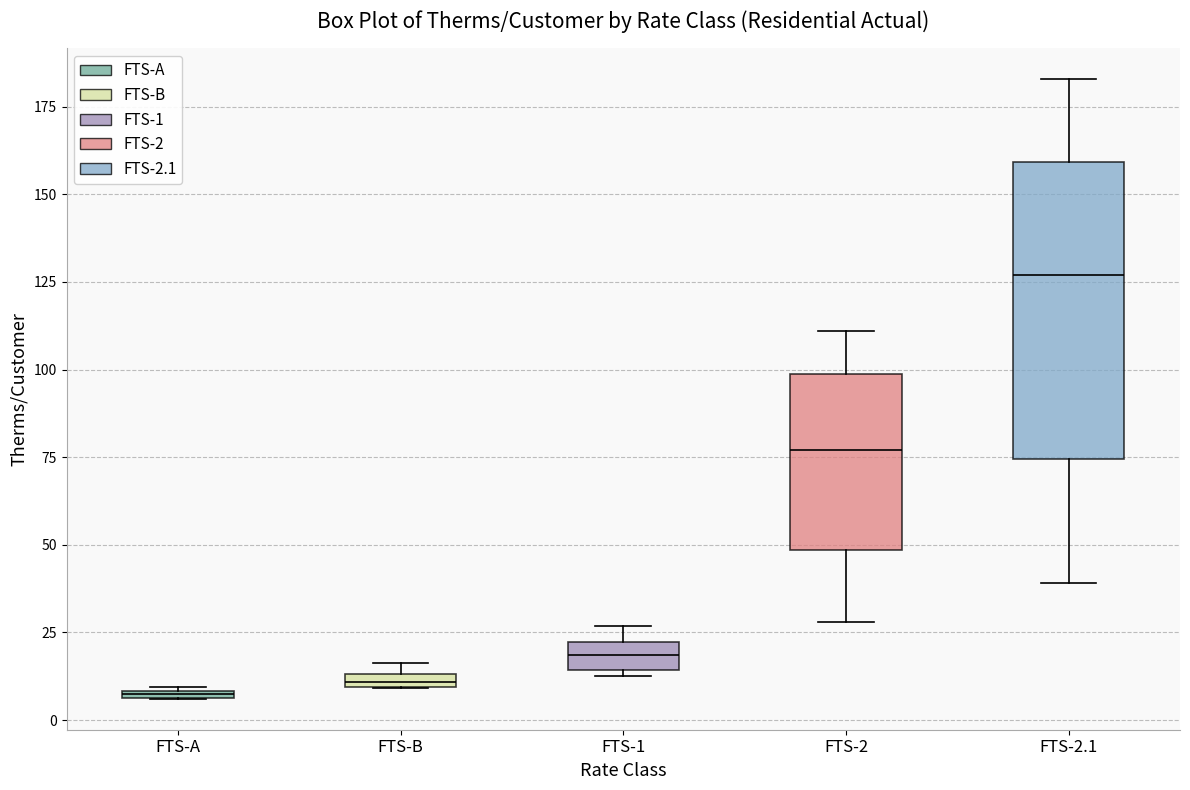

Which box's median line is the highest?

FTS-2.1